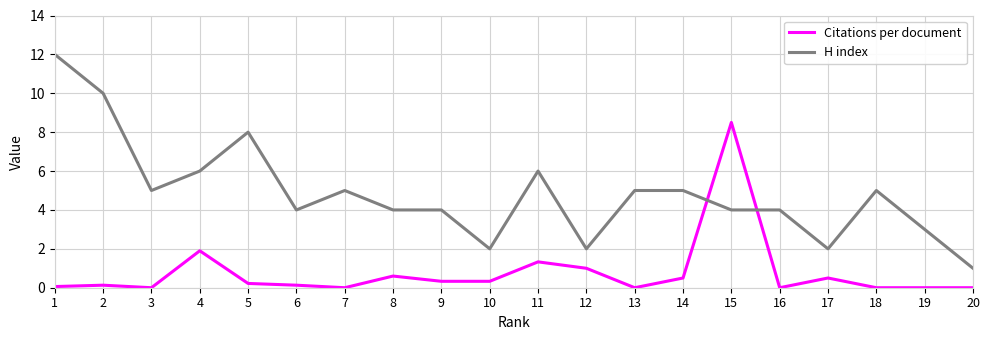

What value does the Citations per document series have at 2?

0.1